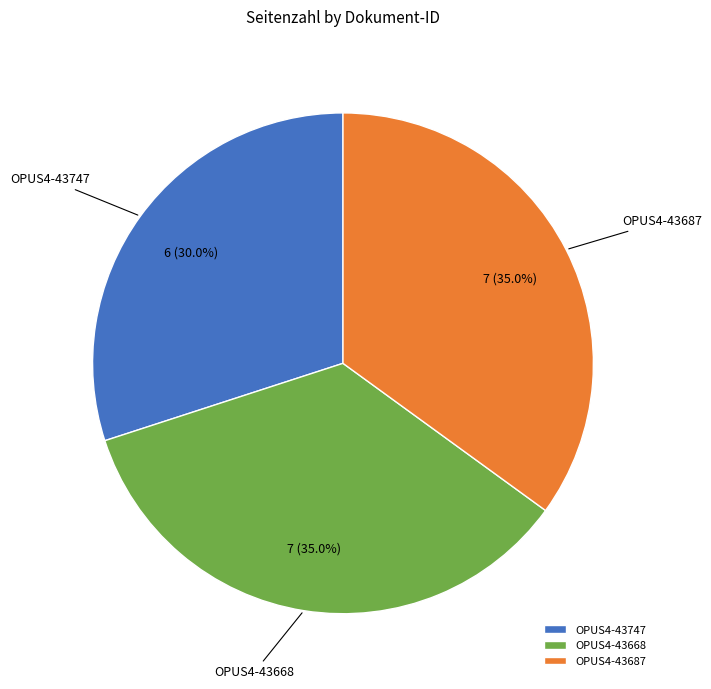

What is the ratio of the value at OPUS4-43747 to the value at OPUS4-43668?

0.9